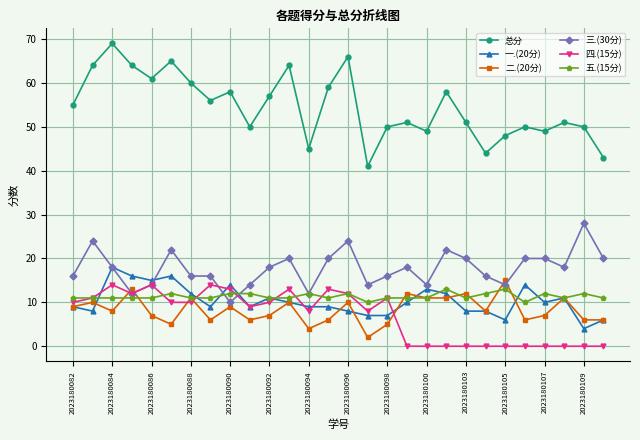

What is the highest value of the 总分 series?

69